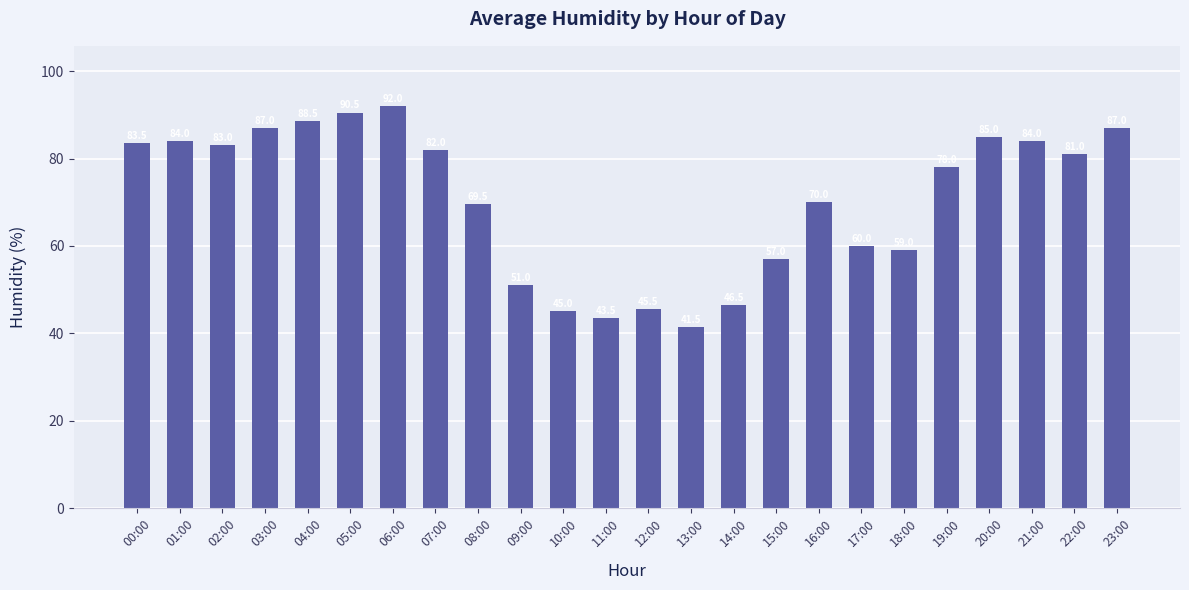

What is the difference between the maximum and minimum values?

50.5